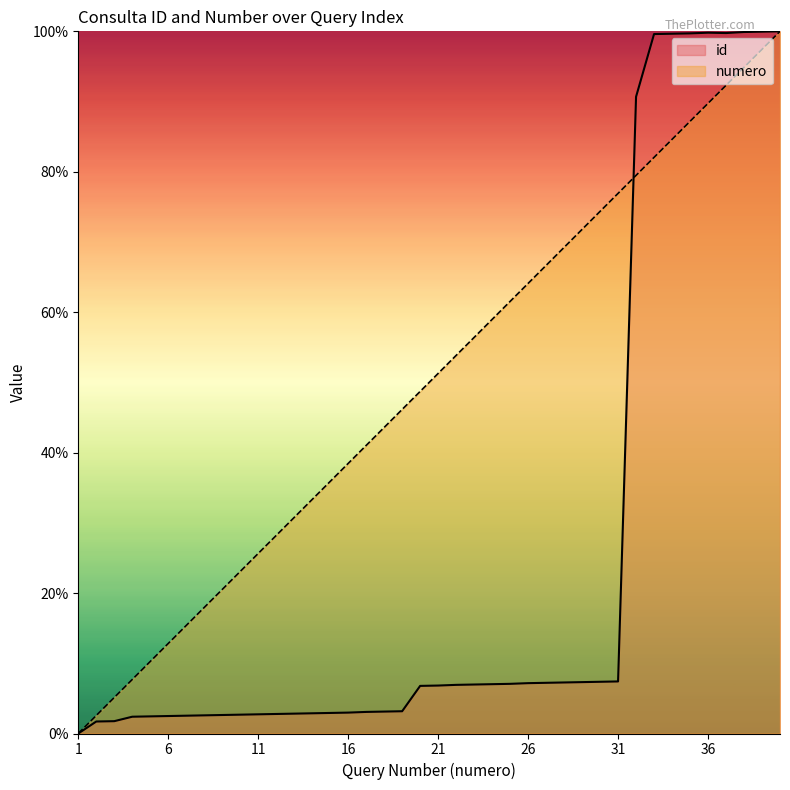

Reading left to right, what are all the values shown in this chart?

id: 0.0	1.7	1.8	2.4	2.4	2.5	2.5	2.6	2.6	2.7	2.7	2.8	2.8	2.9	2.9	3.0	3.1	3.1	3.2	6.8	6.8	6.9	7.0	7.0	7.1	7.2	7.2	7.3	7.3	7.4	7.4	90.7	99.6	99.7	99.7	99.8	99.8	99.9	100.0	100.0
numero: 0.0	2.6	5.1	7.7	10.3	12.8	15.4	17.9	20.5	23.1	25.6	28.2	30.8	33.3	35.9	38.5	41.0	43.6	46.2	48.7	51.3	53.8	56.4	59.0	61.5	64.1	66.7	69.2	71.8	74.4	76.9	79.5	82.1	84.6	87.2	89.7	92.3	94.9	97.4	100.0